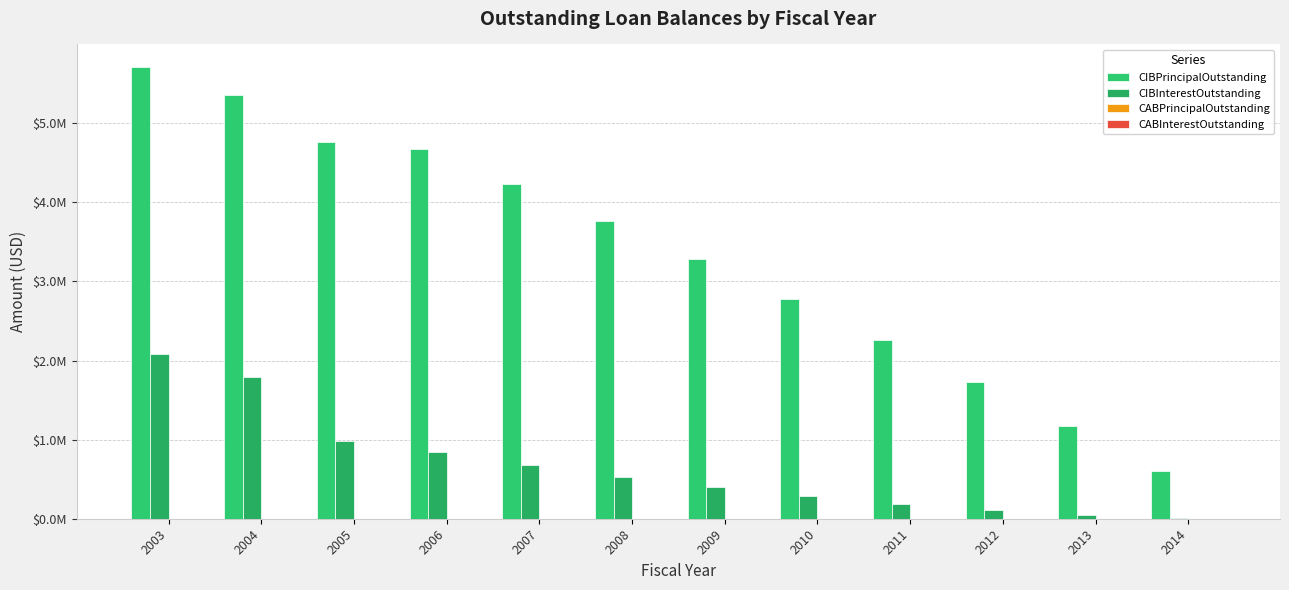

How many bars are there in each group?

4